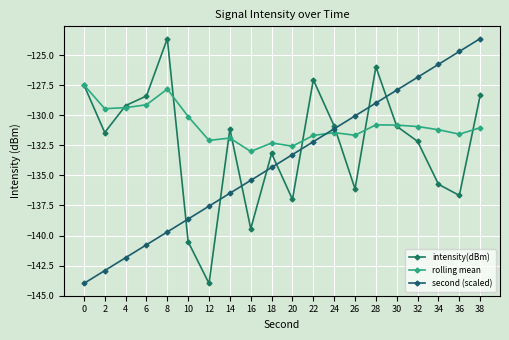

Is the value of intensity(dBm) at 4 greater than the value of second (scaled) at 22?

Yes